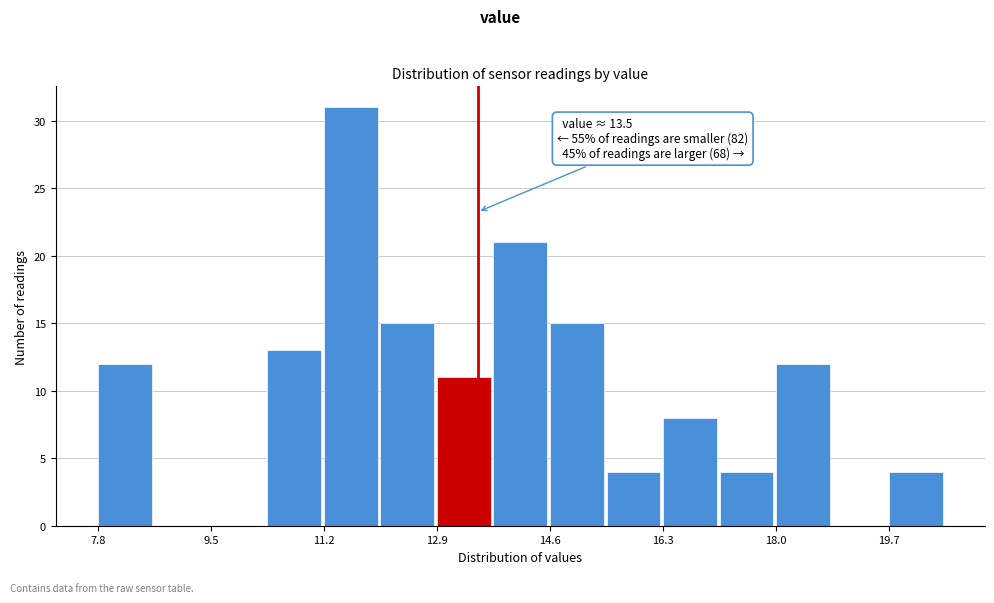

Over which range of the x-axis is the bar tallest?

11.2 to 12.0